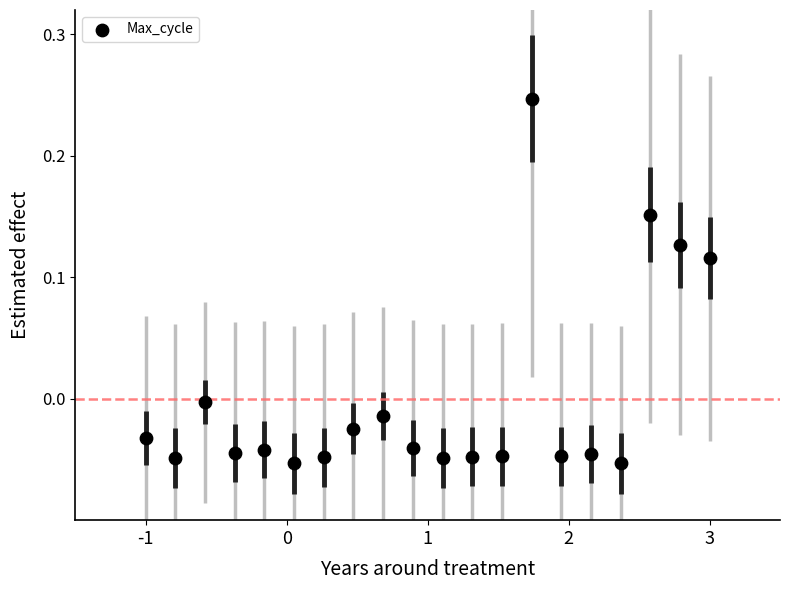

What is the range of Y values (max minus min)?

0.3